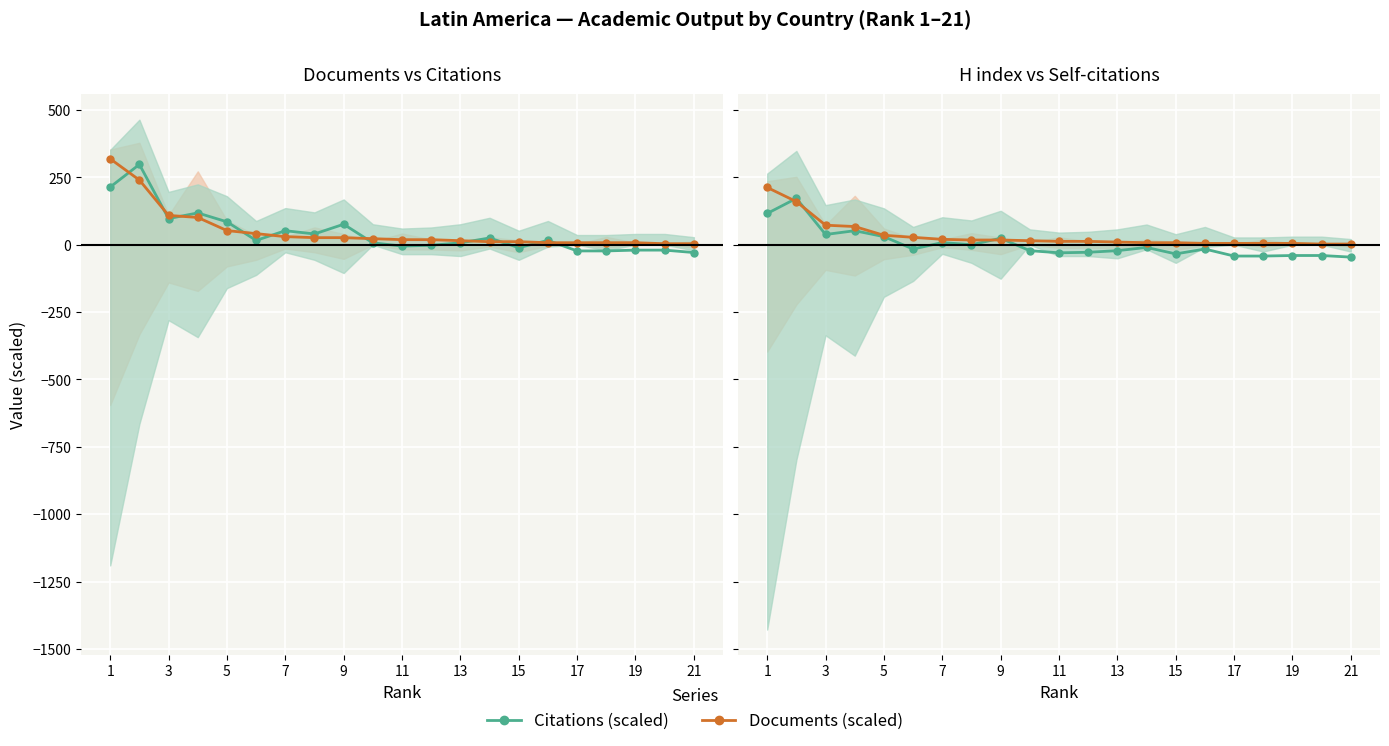

What is the total value across all series at 19?

-35.0